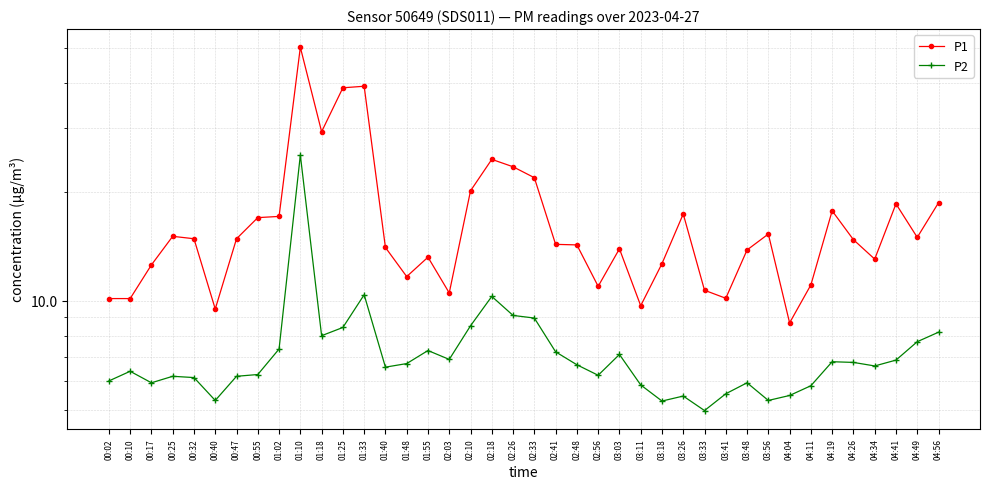

Reading left to right, what are all the values shown in this chart?

P1: 10.1	10.1	12.6	15.1	14.8	9.5	14.8	16.9	17.1	50.1	29.3	38.7	39.1	14.0	11.7	13.2	10.5	20.1	24.6	23.4	21.9	14.3	14.2	10.9	13.9	9.7	12.7	17.4	10.7	10.2	13.8	15.3	8.7	11.1	17.7	14.7	13.0	18.5	14.9	18.6
P2: 6.0	6.4	5.9	6.2	6.1	5.3	6.2	6.2	7.3	25.2	8.0	8.4	10.4	6.5	6.7	7.3	6.9	8.5	10.3	9.1	8.9	7.2	6.7	6.2	7.1	5.8	5.3	5.5	5.0	5.5	5.9	5.3	5.5	5.8	6.8	6.8	6.6	6.8	7.7	8.2